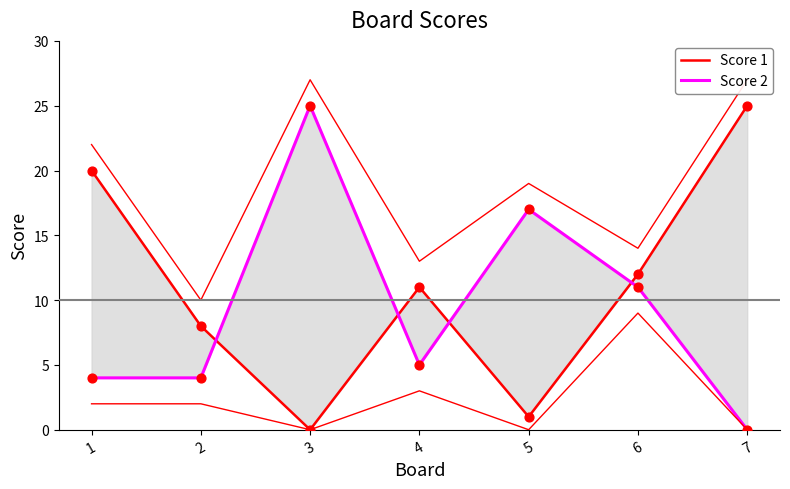

Which series has the widest spread of Y values?

Score 1